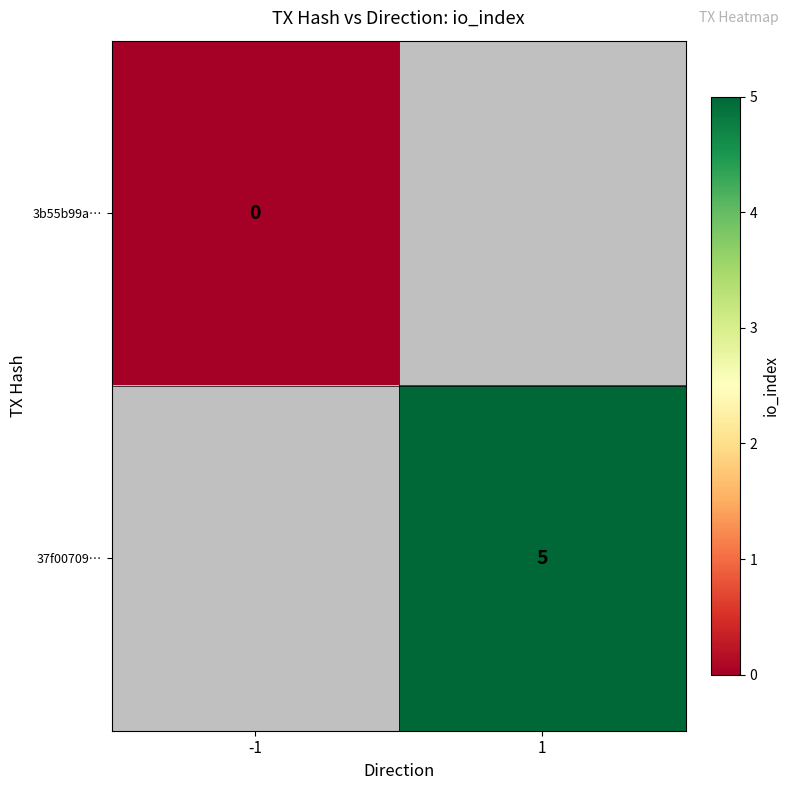

Count the number of categories in the chart.

2